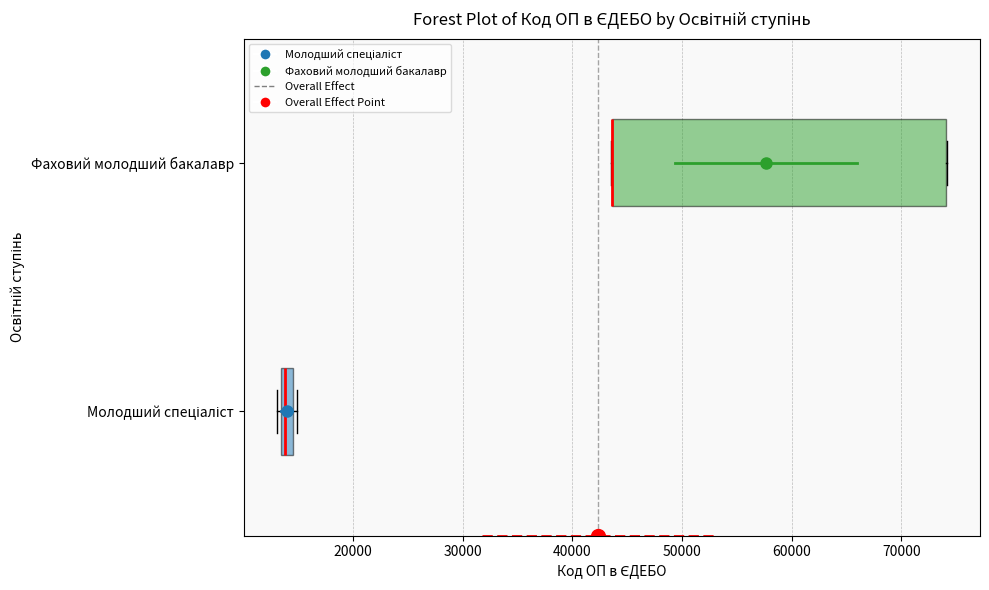

Where is the left edge of the box for Фаховий молодший бакалавр on the x-axis? The values are not printed on the chart, so give them approximately, as read against the axis.

44000